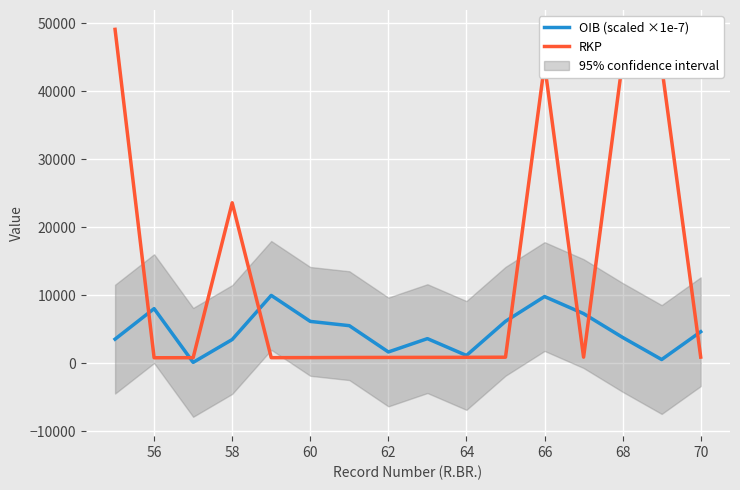

What is the highest value of the RKP series?

49075.0